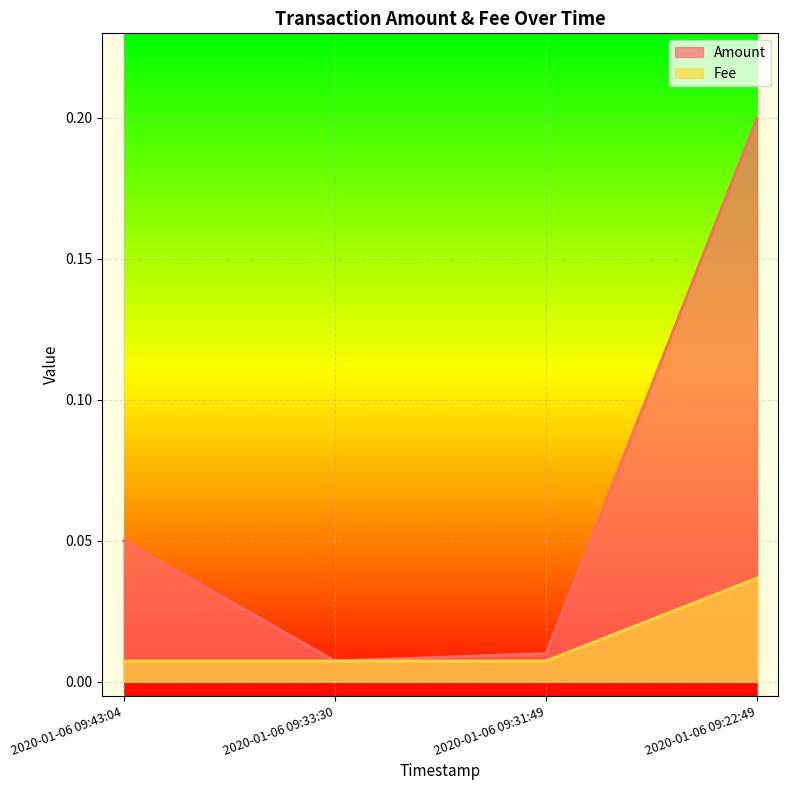

Is the value of Amount at 2020-01-06 09:22:49 greater than the value of Fee at 2020-01-06 09:43:04?

Yes